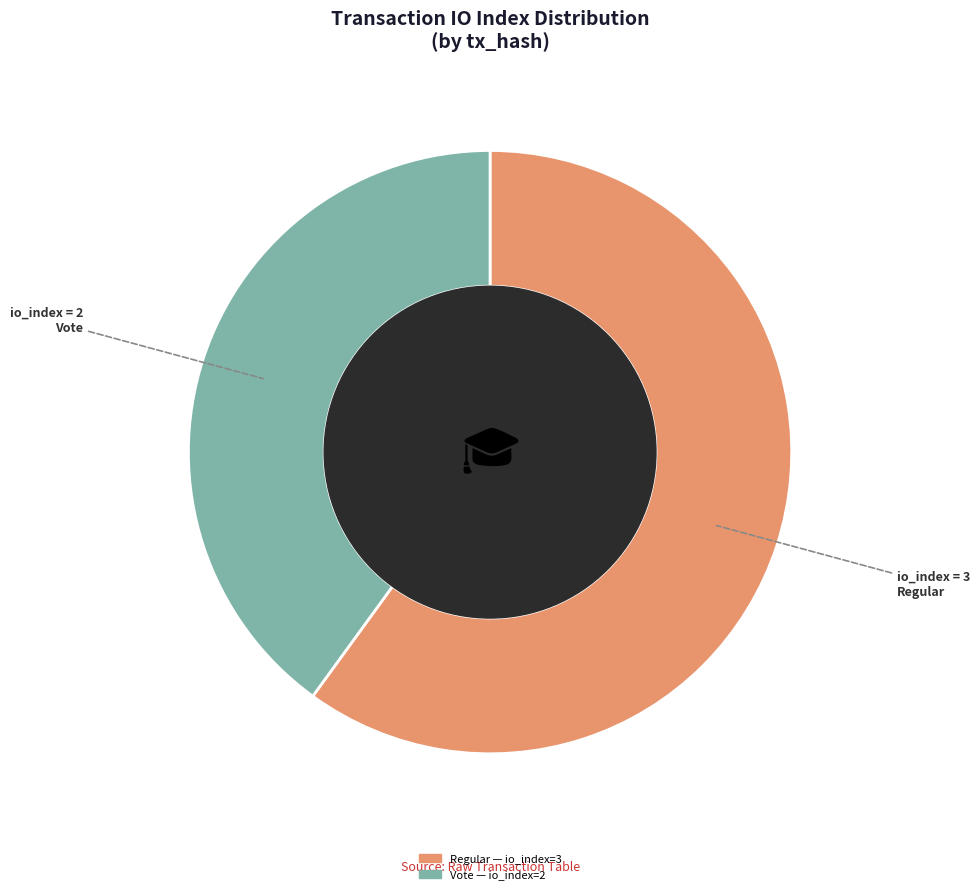

Does any single category account for the majority?

Yes